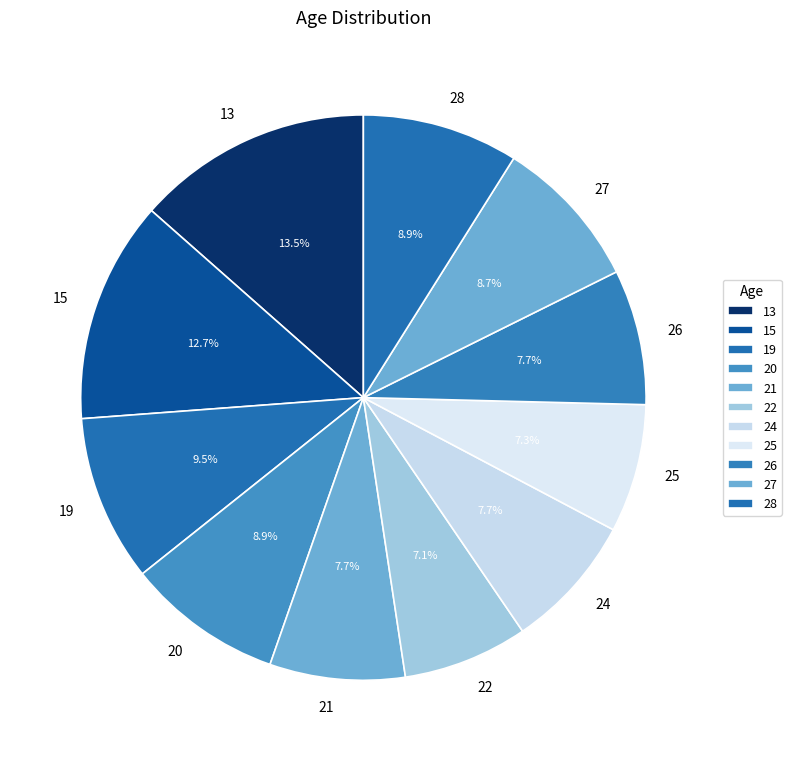

What percentage is NOT represented by 28?

91.1%